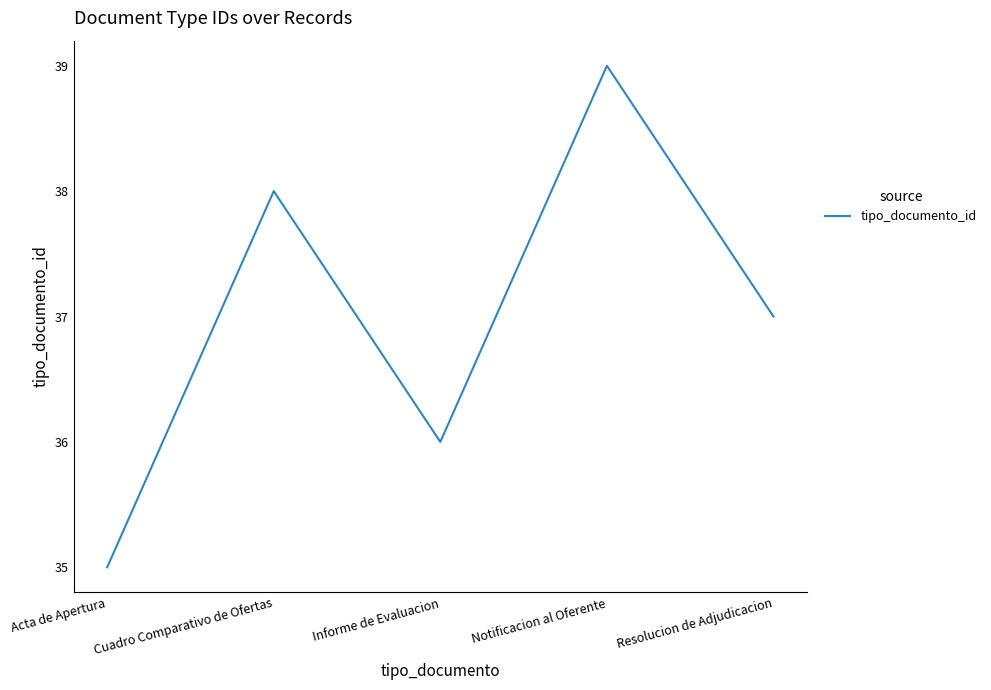

Which label corresponds to the largest value in the chart?

Notificacion al Oferente